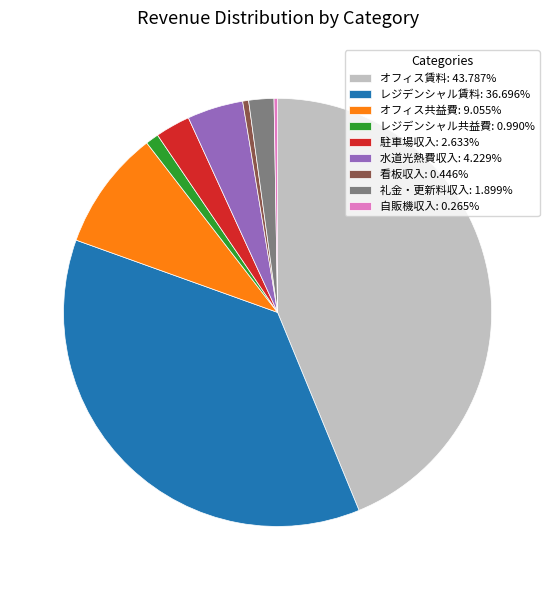

True or false: オフィス共益費 accounts for 9% of the total.

True